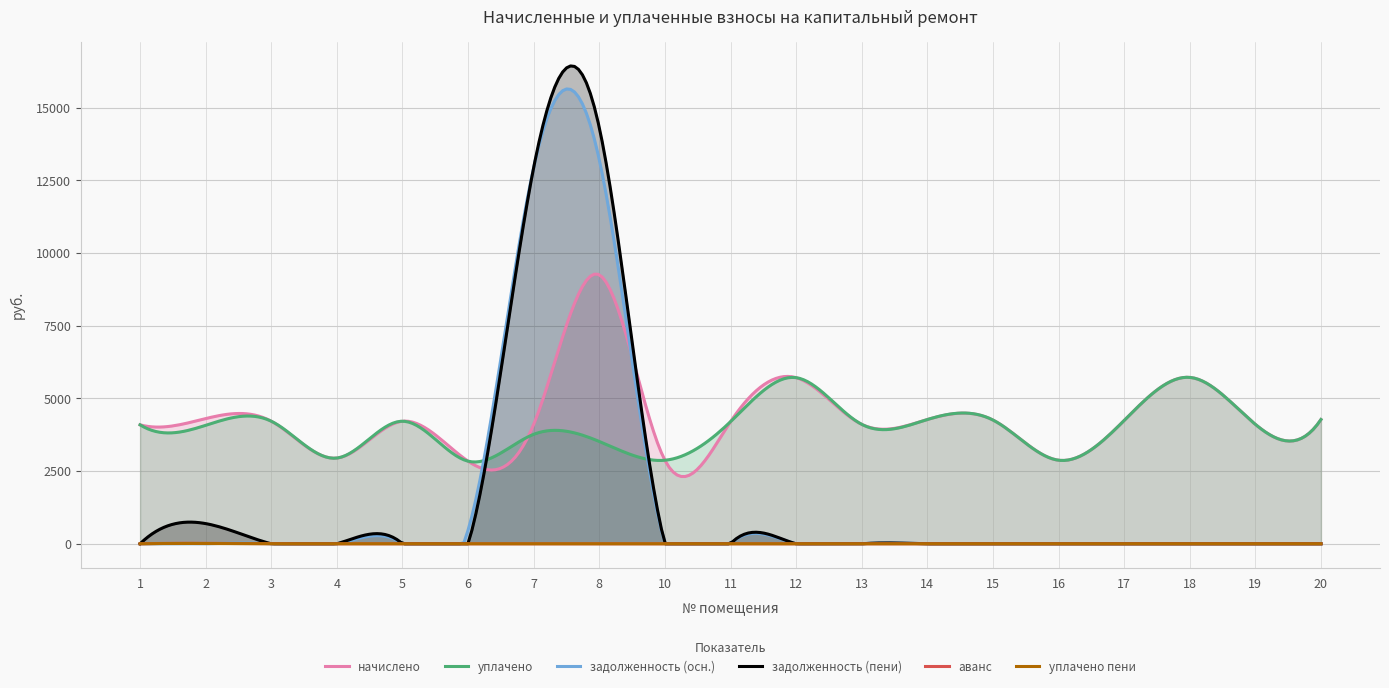

The задолженность (пени) series shows 14309.4 at 8. True or false?

True